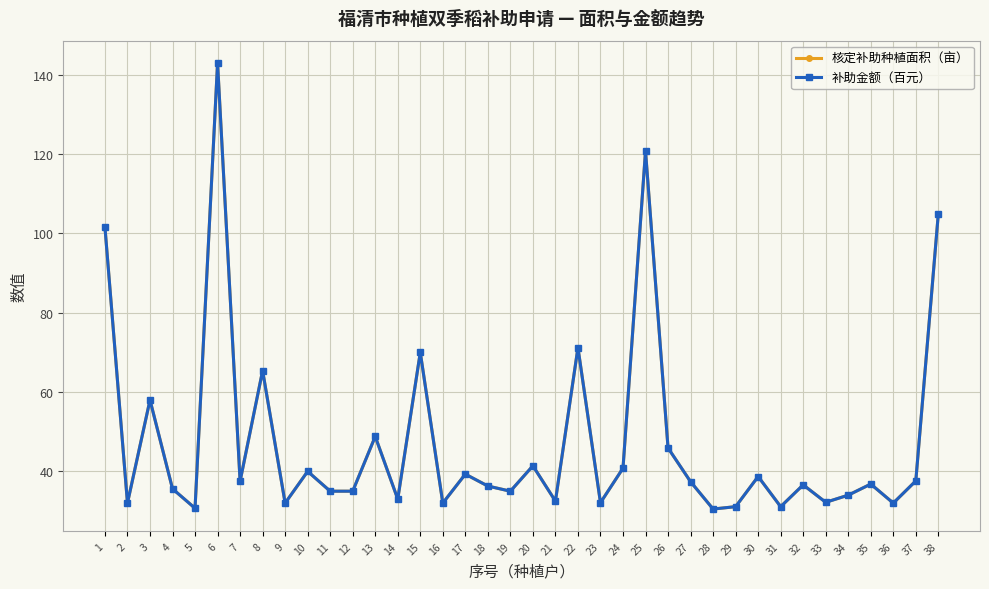

True or false: 补助金额（百元） and 核定补助种植面积（亩） intersect in this chart.

False